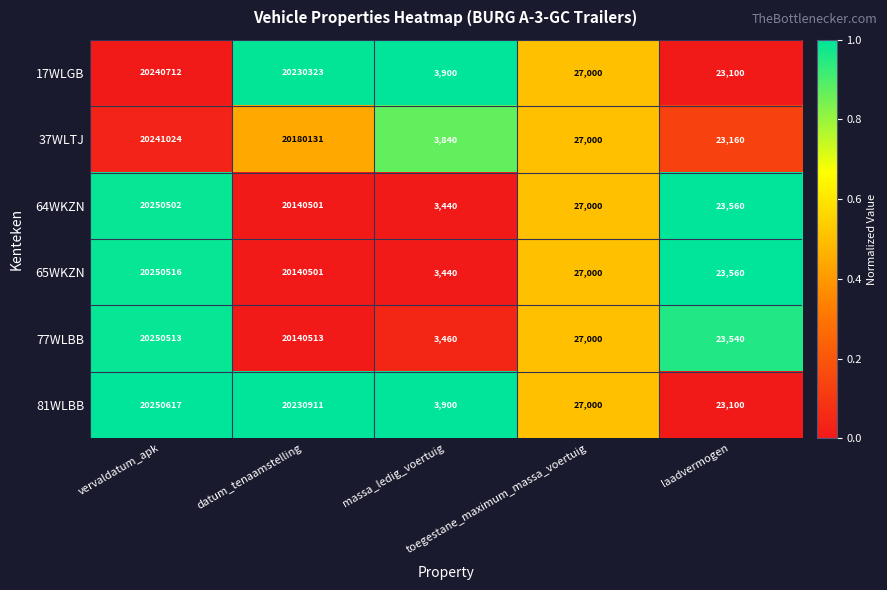

What is the total value across all series at datum_tenaamstelling?

121062880